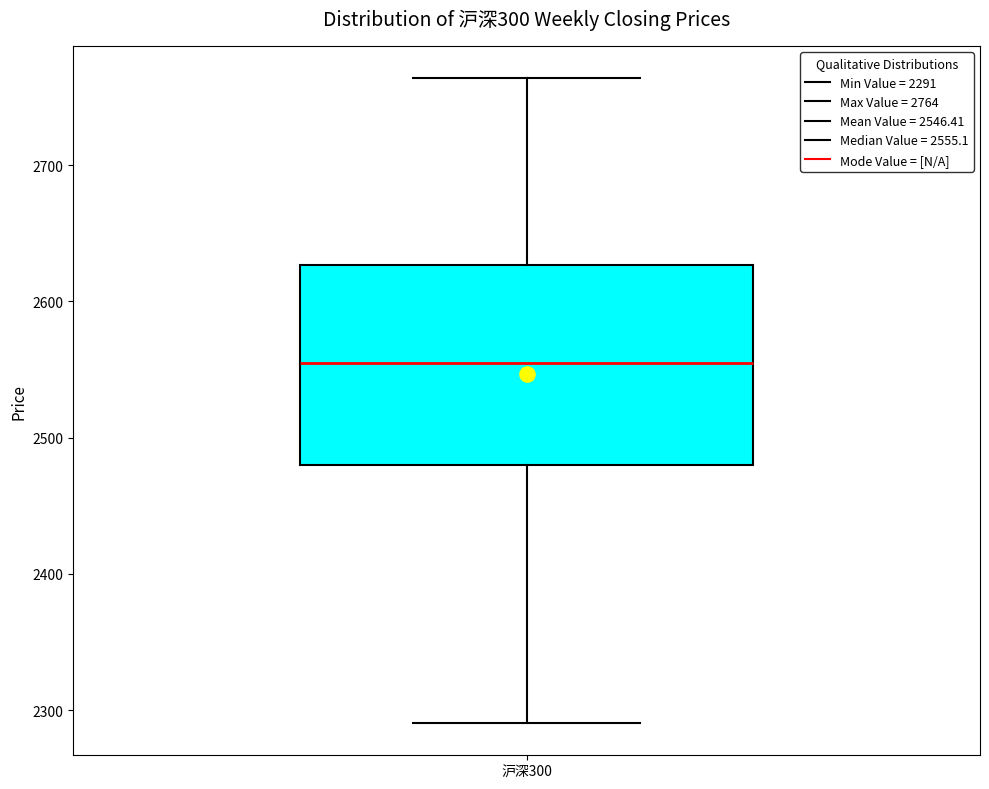

Where is the upper edge of the box for 沪深300 on the y-axis? The values are not printed on the chart, so give them approximately, as read against the axis.

2630